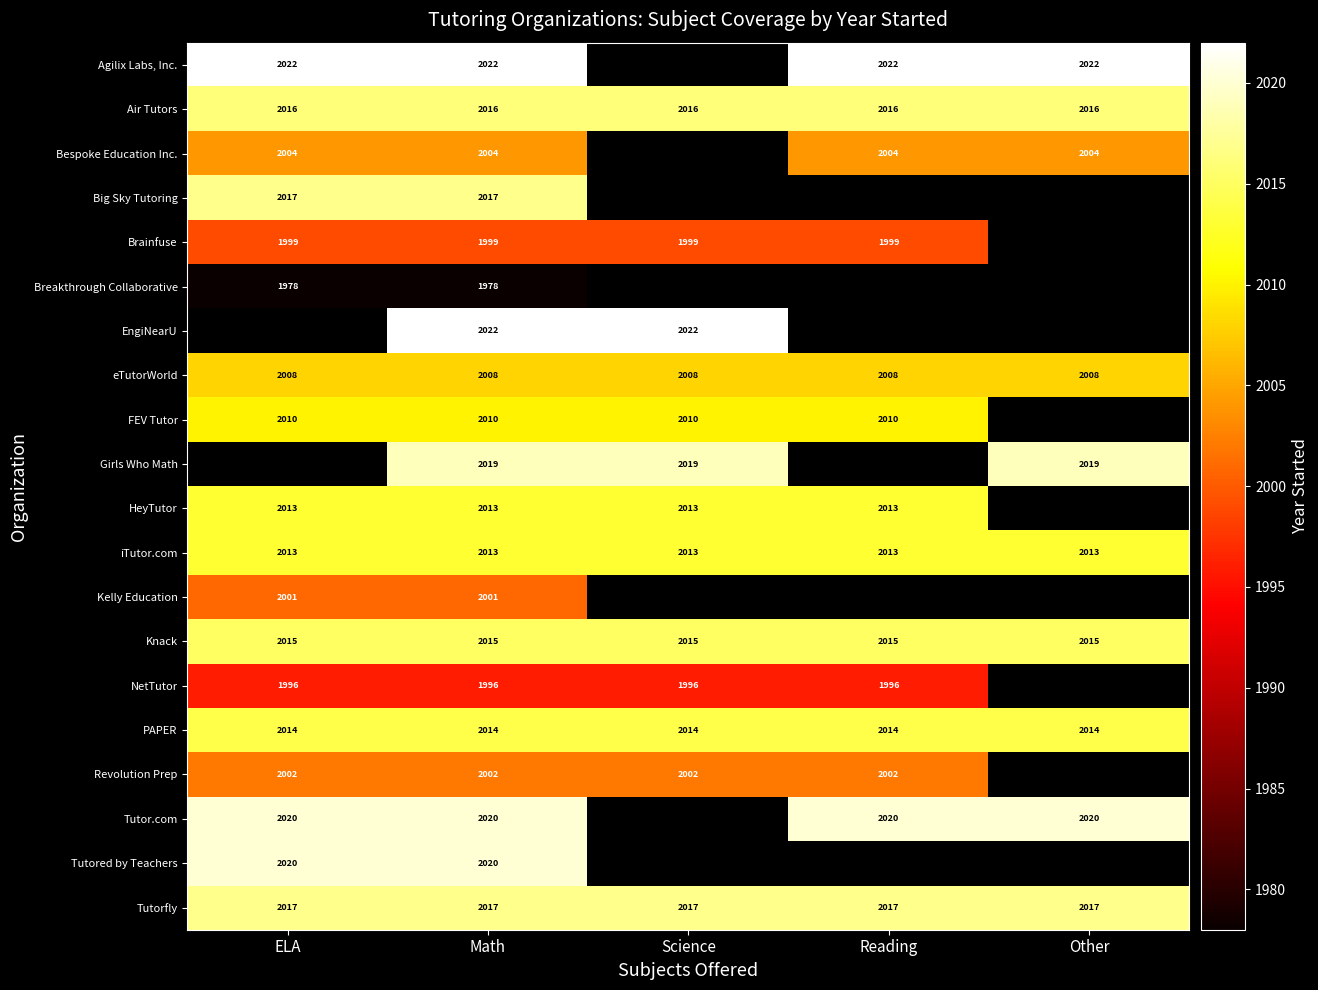

How many series are shown in this chart?

20